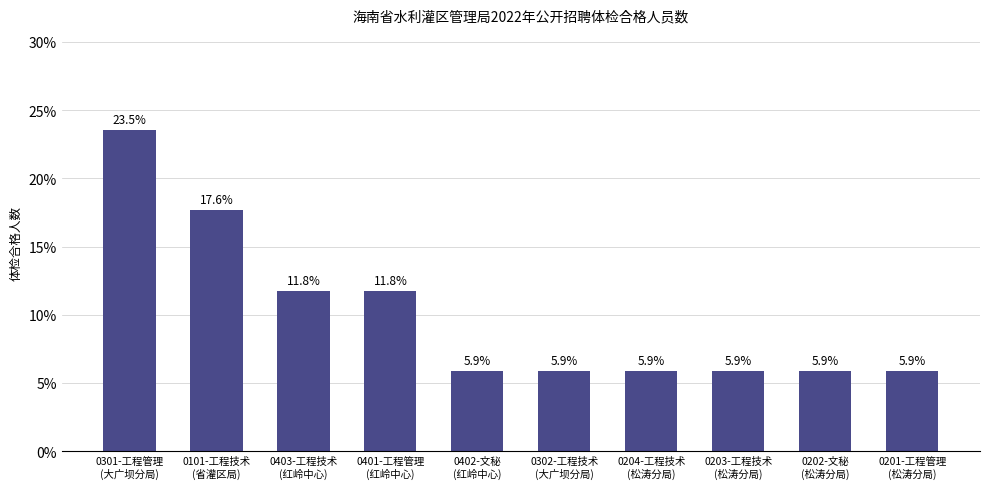

Reading left to right, list all the values displayed in this chart.

23.5	17.6	11.8	11.8	5.9	5.9	5.9	5.9	5.9	5.9